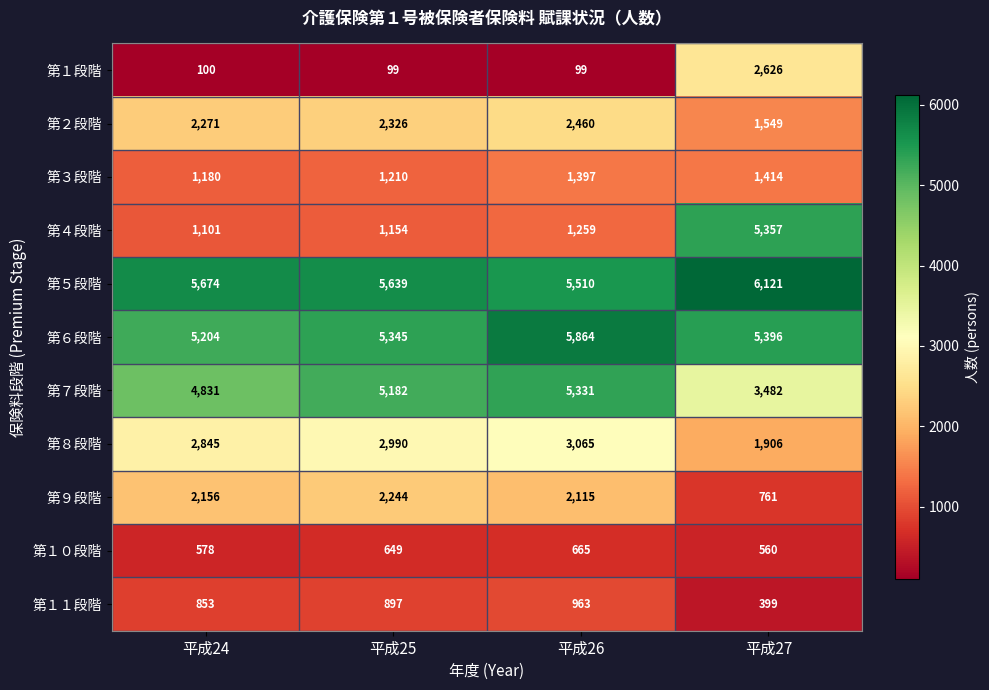

Is it true that 第９段階 equals 2244 at 平成25?

True